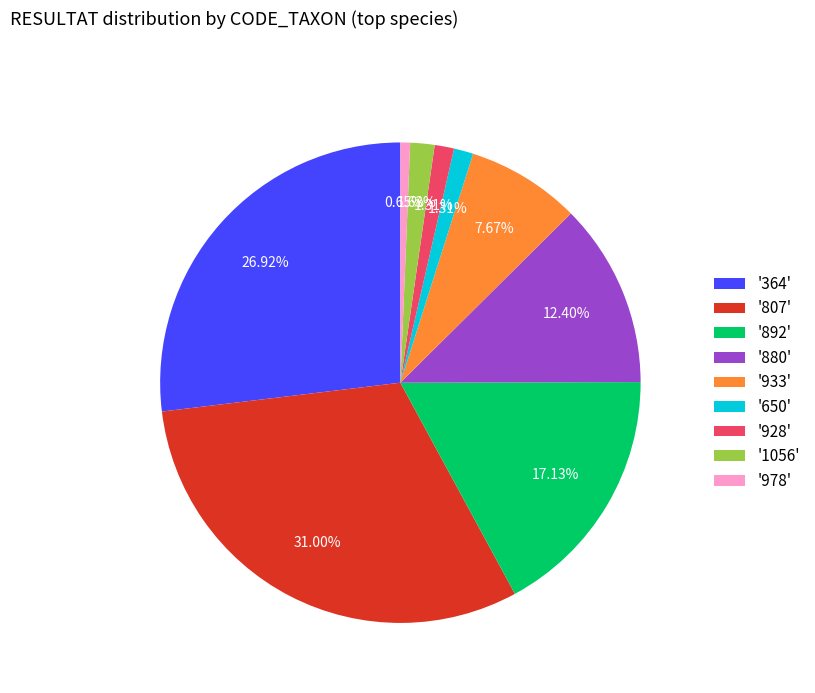

Count the number of slices in the pie.

9